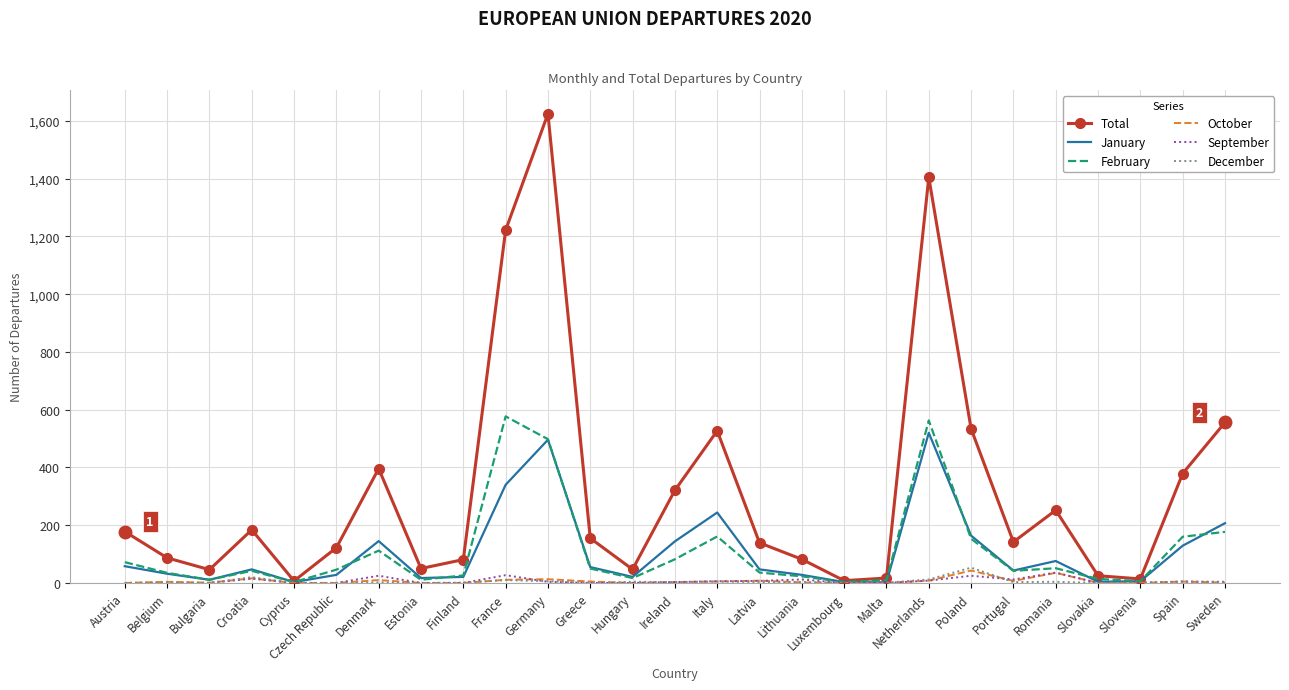

The January series shows 145 at Denmark. True or false?

True